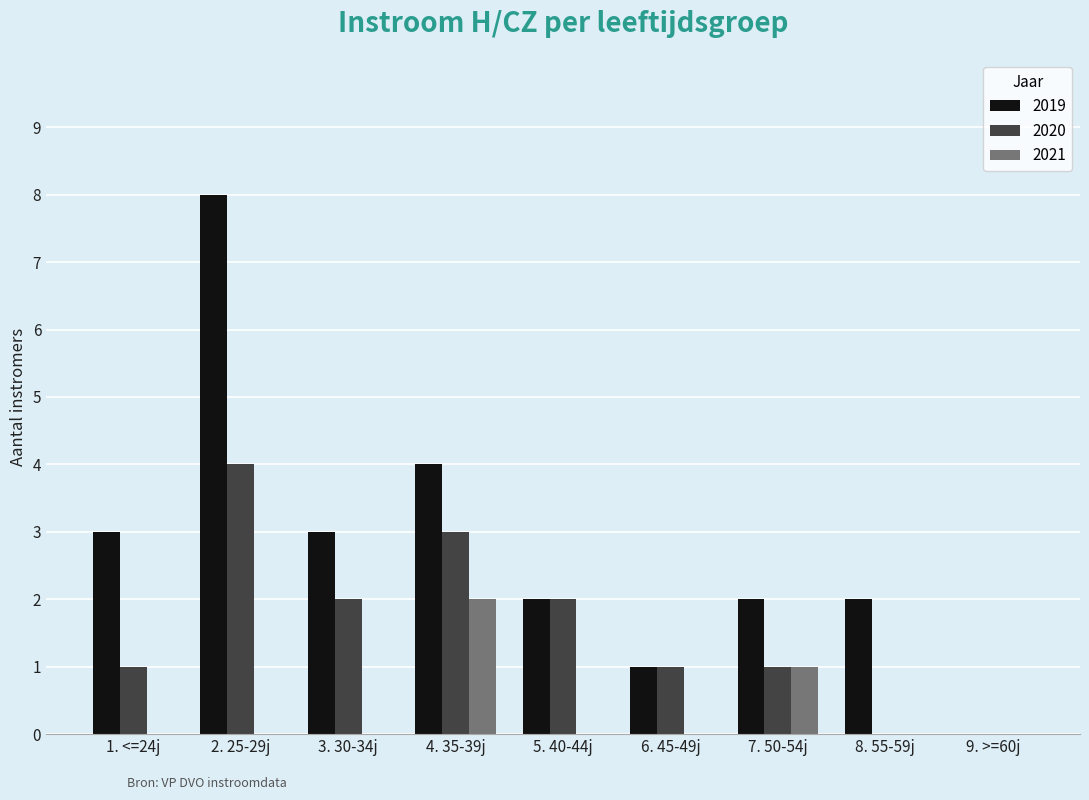

The 2019 series shows 0 at 6. 45-49j. True or false?

False